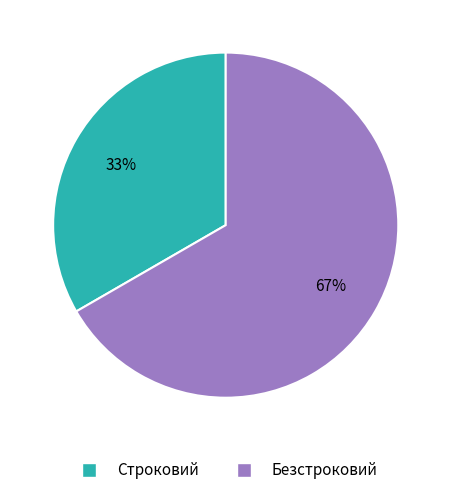

How many segments does this pie chart have?

2